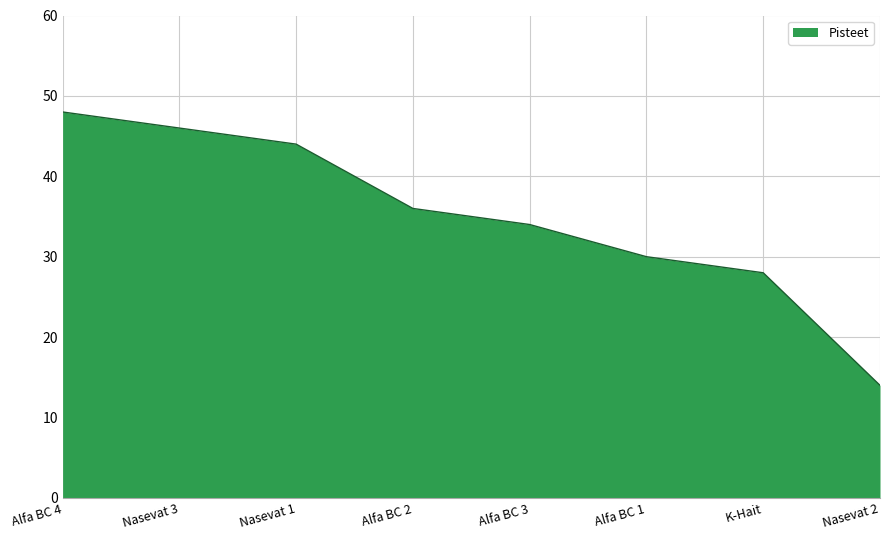

Reading left to right, transcribe all the data shown in this chart.

Alfa BC 4=48	Nasevat 3=46	Nasevat 1=44	Alfa BC 2=36	Alfa BC 3=34	Alfa BC 1=30	K-Hait=28	Nasevat 2=14